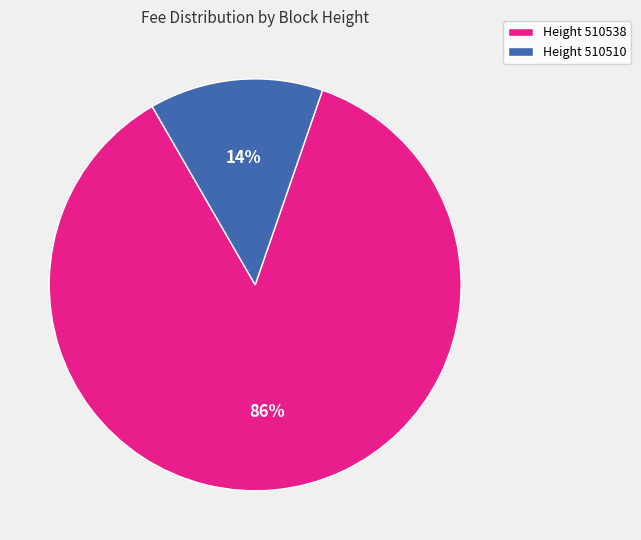

Is there any slice that represents more than half of the pie?

Yes